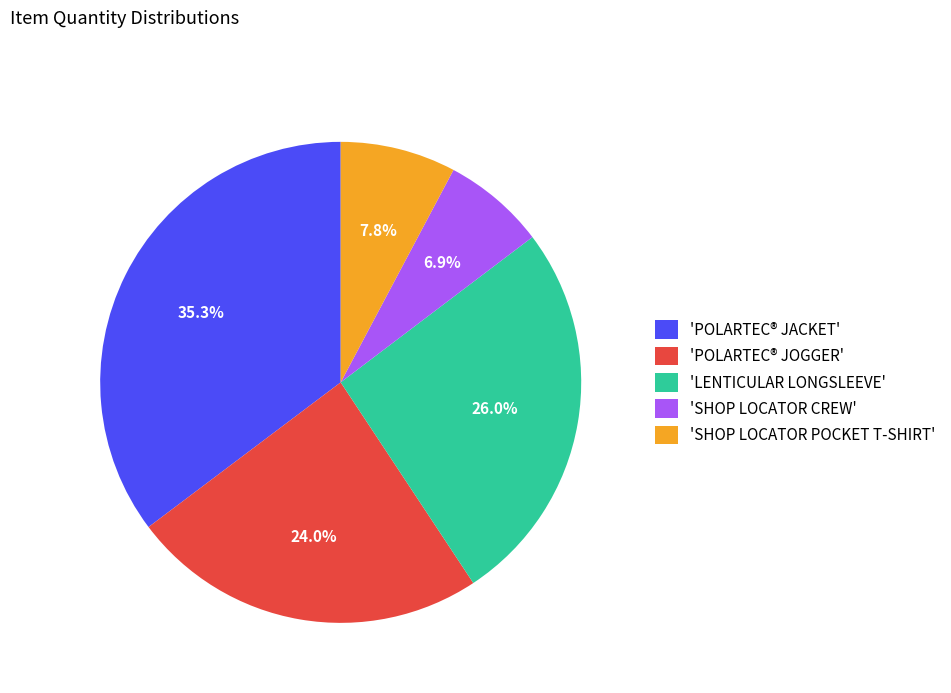

To the nearest percent, what is the difference between the largest and smallest slice percentages?

28%